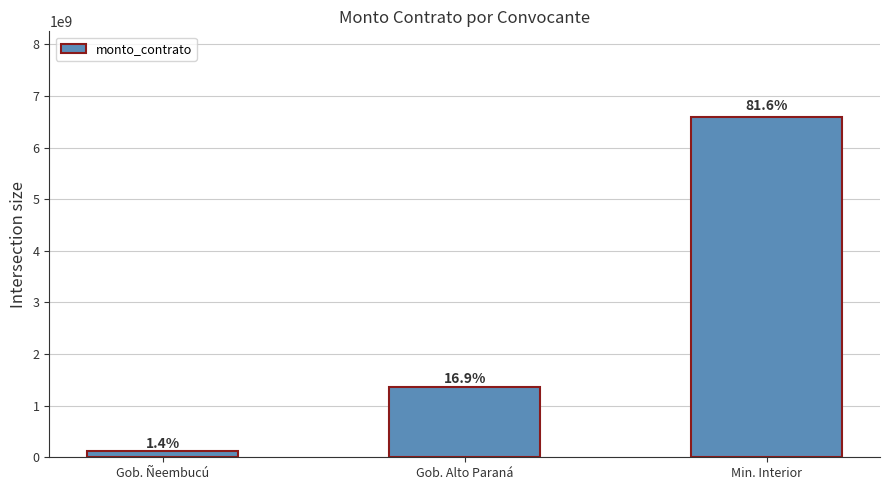

What is the sum of the values at Min. Interior and Gob. Alto Paraná?

7967273108